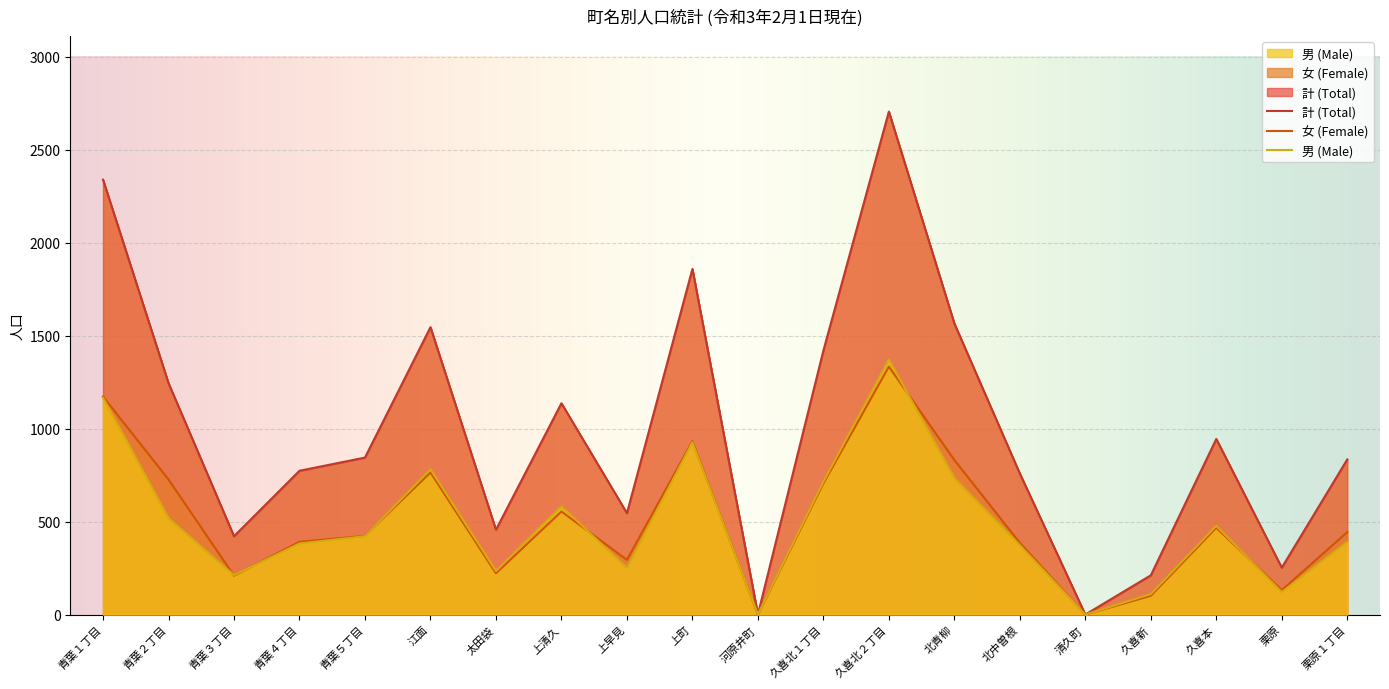

How many lines are shown in the chart?

3